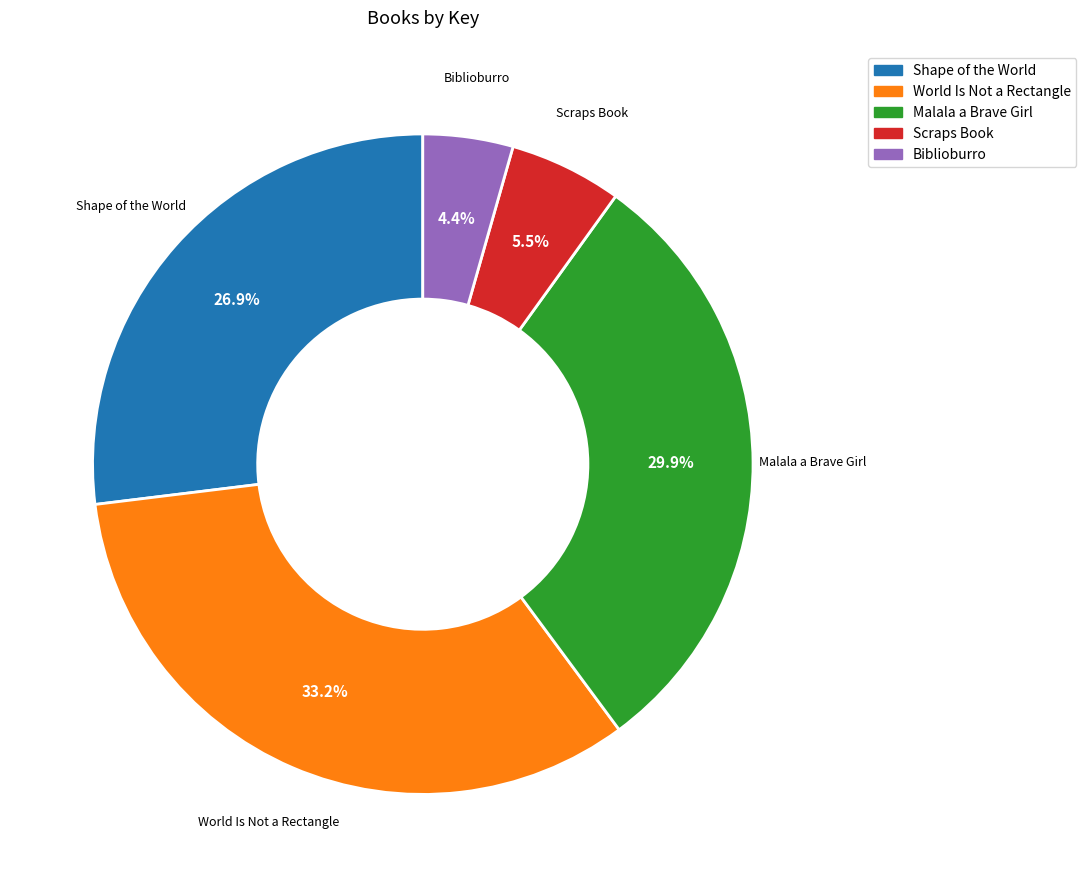

True or false: Scraps Book accounts for 1% of the total.

False